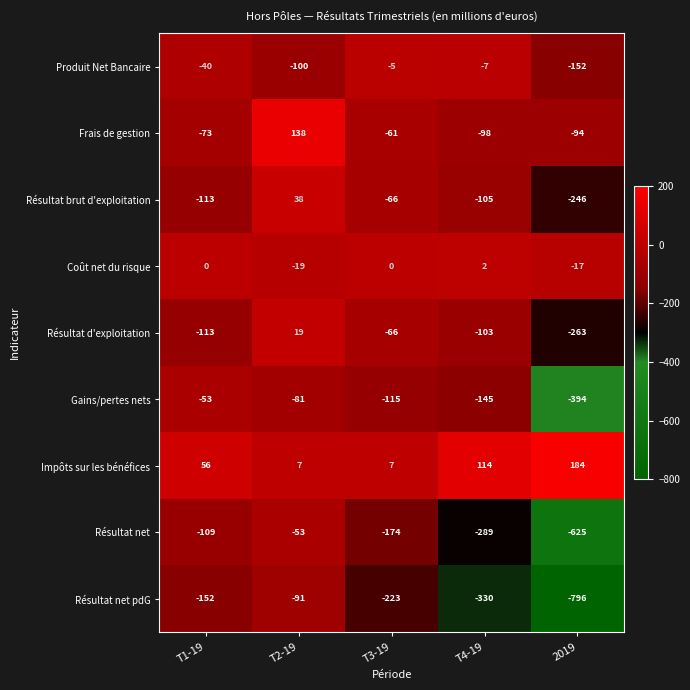

Count the number of data series in this chart.

9